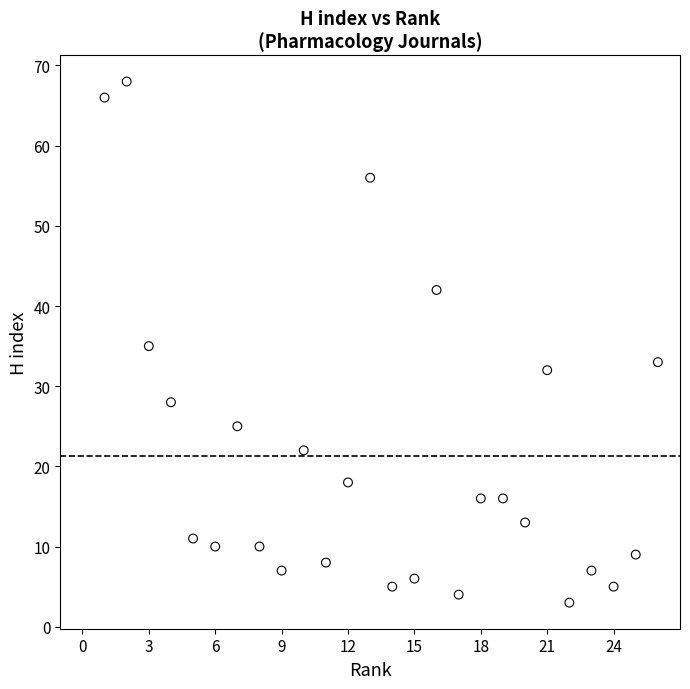

What is the range of Y values (max minus min)?

65